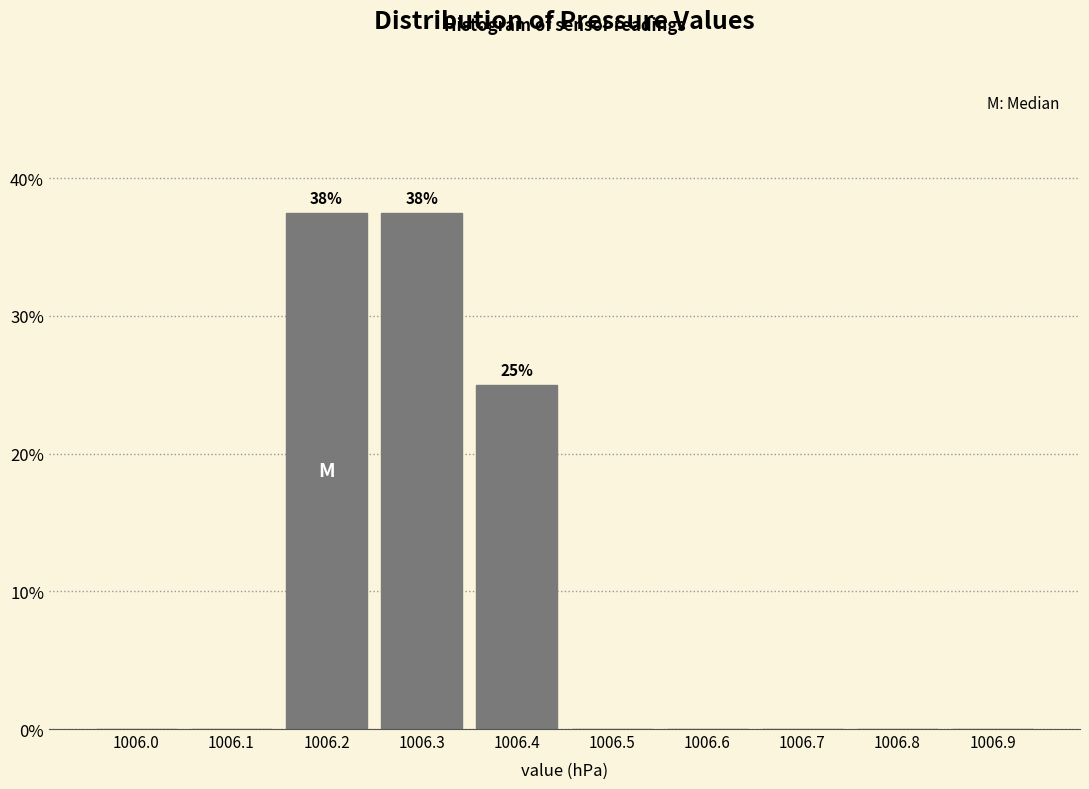

The value at 1006.0 is -25.3. True or false?

False